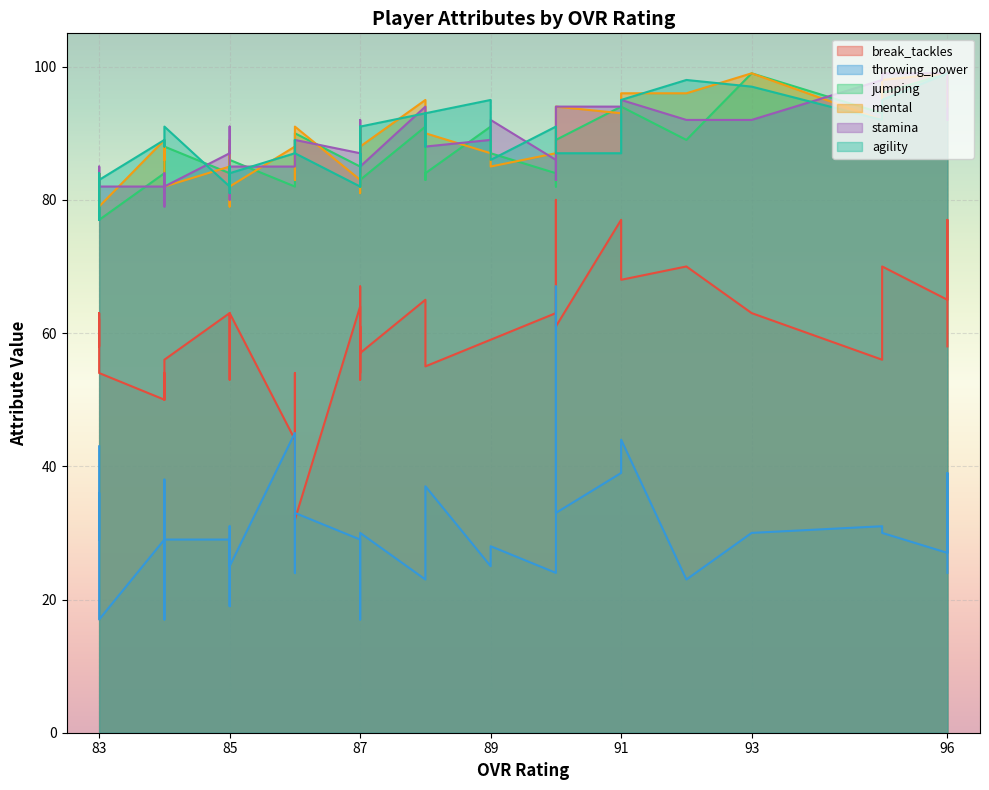

How many intersections are there between agility and mental?

18